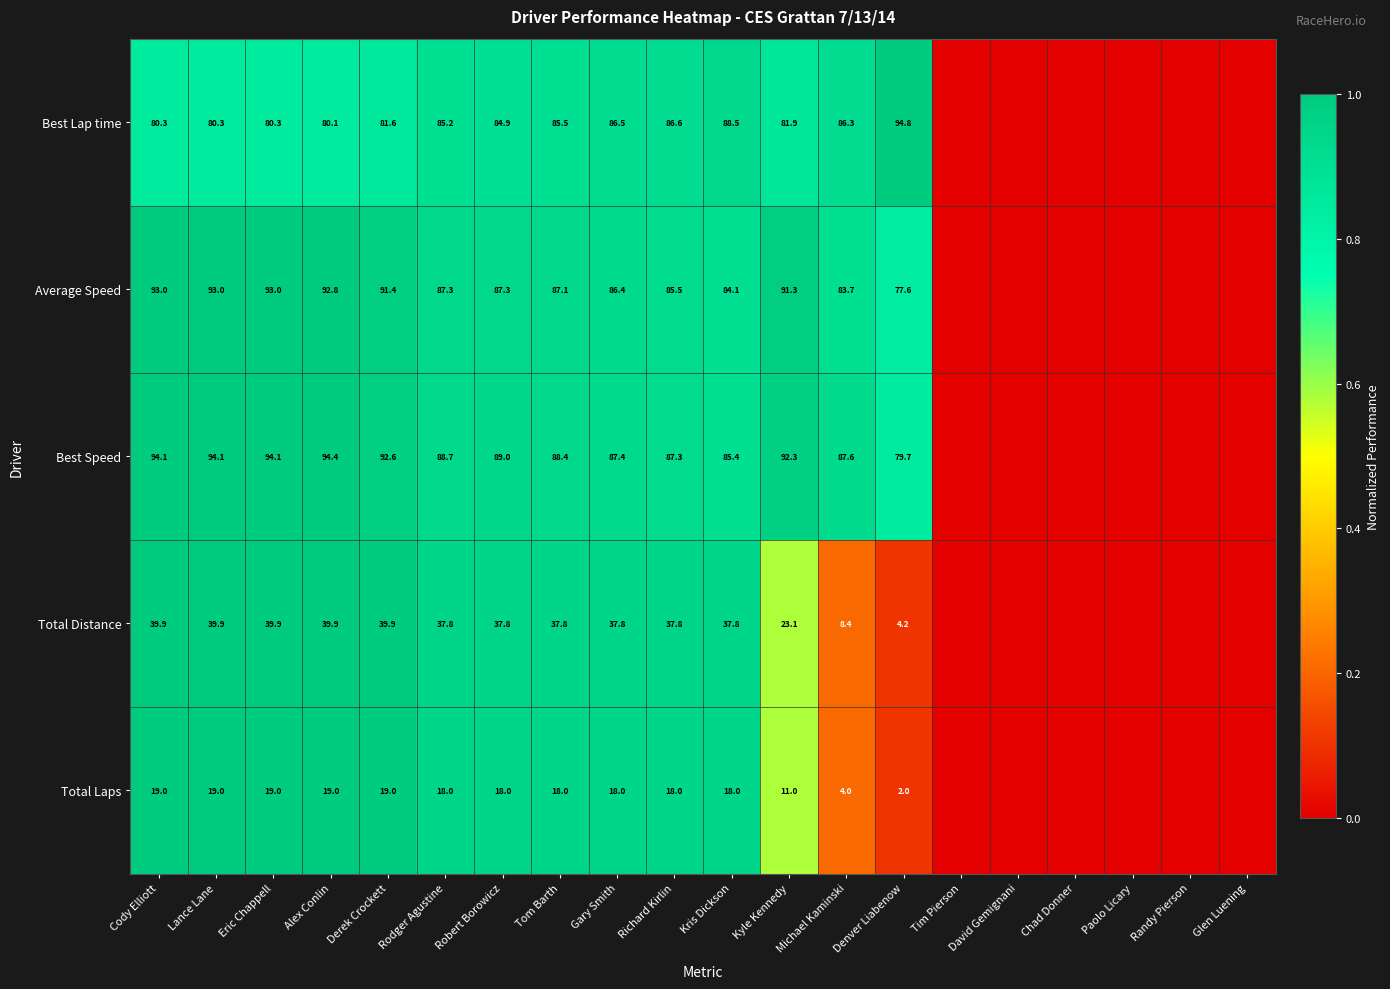

What is the spread (max minus min) of values at Denver Liabenow?

92.8